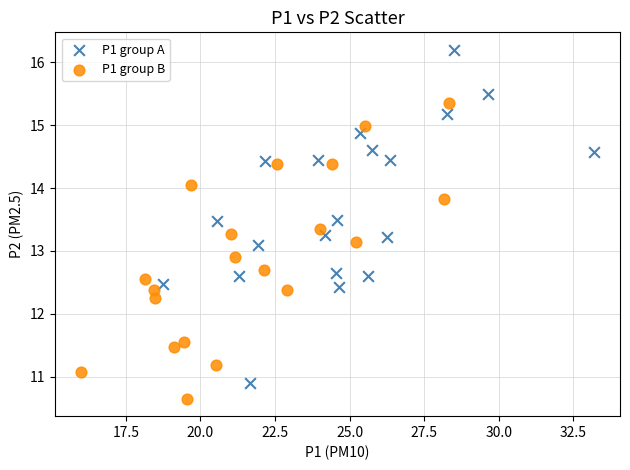

What are all the series names shown in the legend?

P1 group A, P1 group B